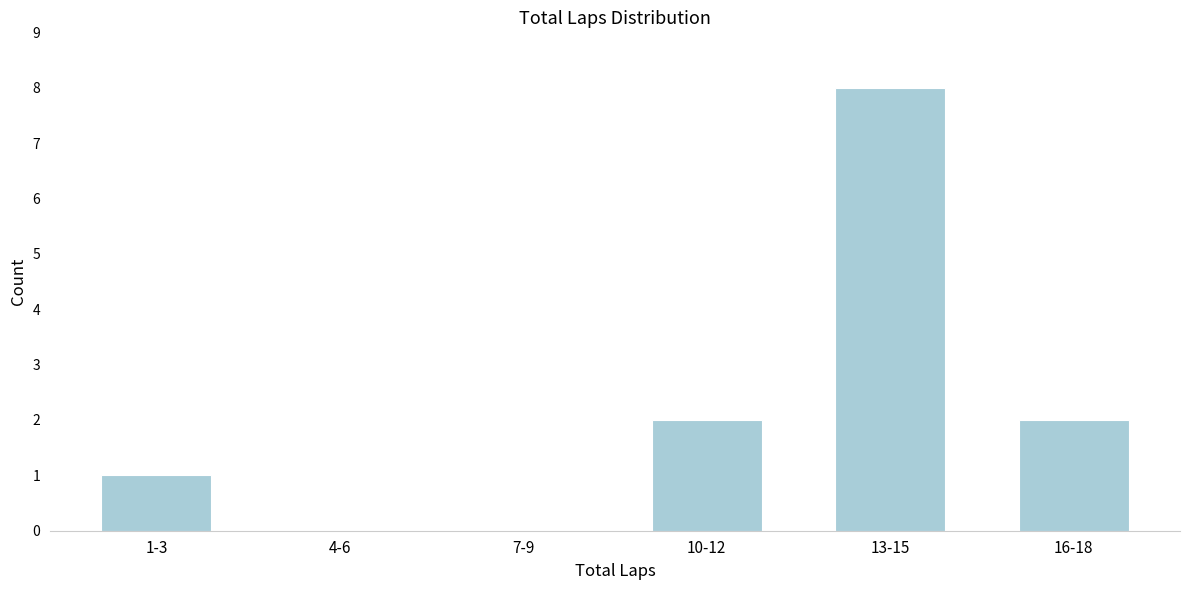

Reading left to right, what are all the values shown in this chart?

1-3=1	4-6=0	7-9=0	10-12=2	13-15=8	16-18=2